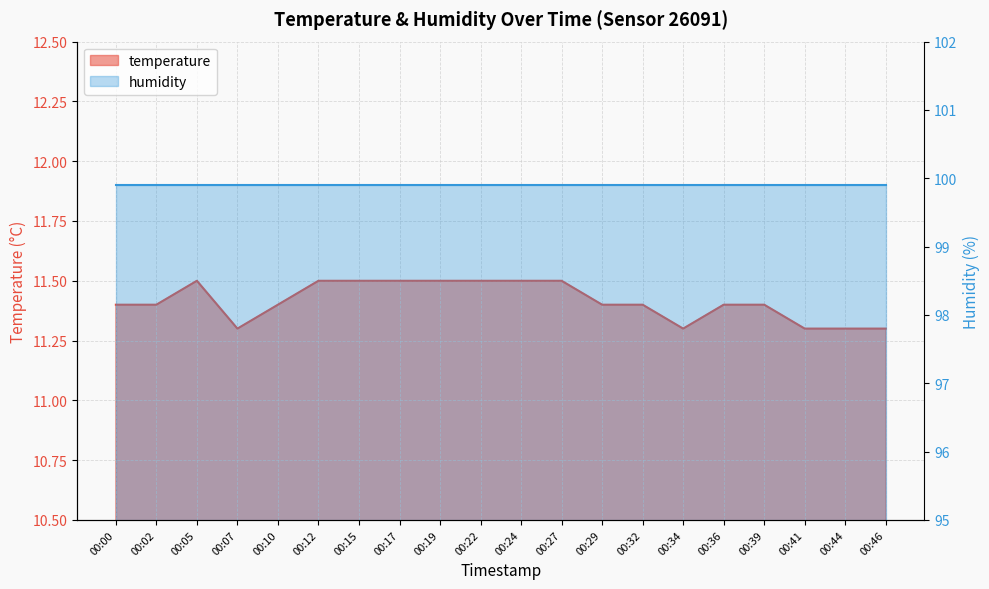

True or false: the data shows 11.5 at 00:24.

True